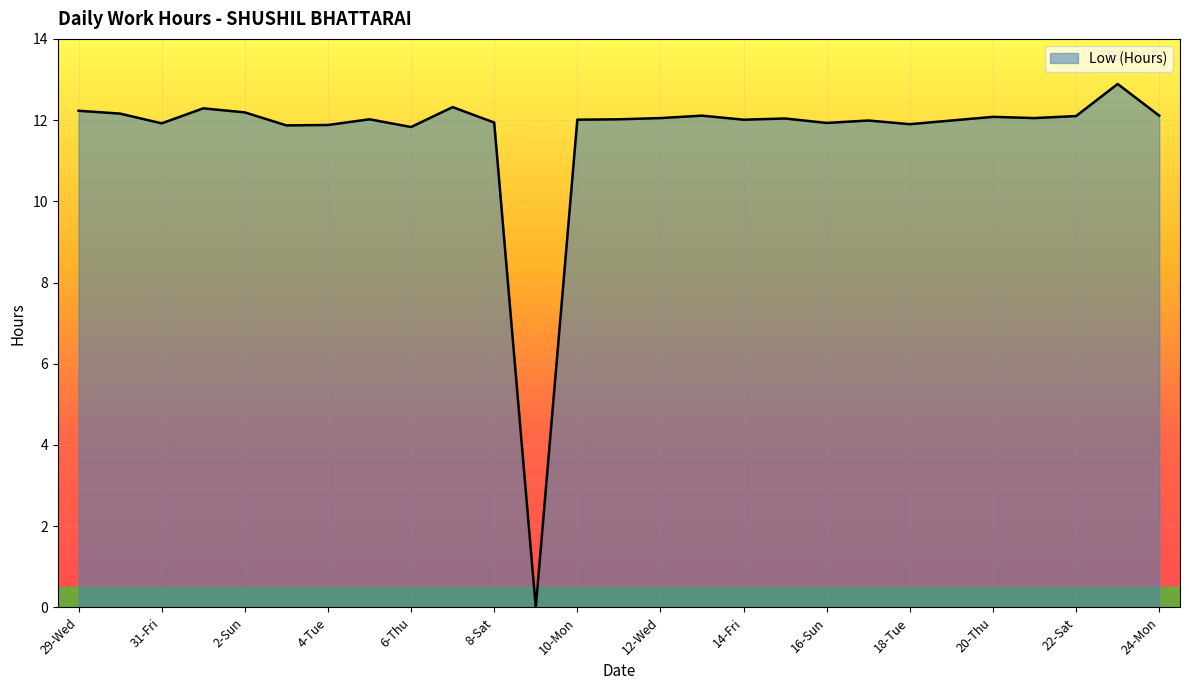

What is the difference between the maximum and minimum values?

12.9